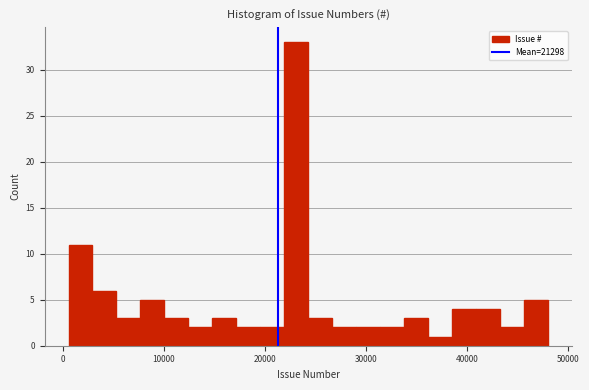

Around what value on the x-axis is the tallest bar? Give the approximate position of its centre, as read against the axis.

23000